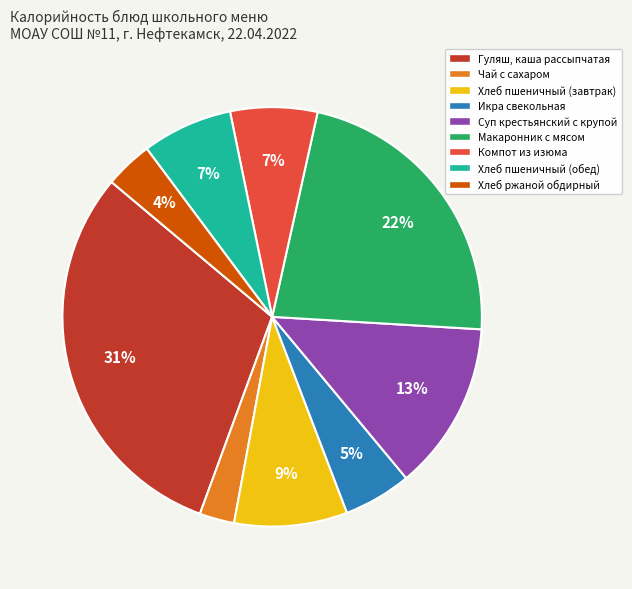

To the nearest percent, what is the average slice percentage?

11%